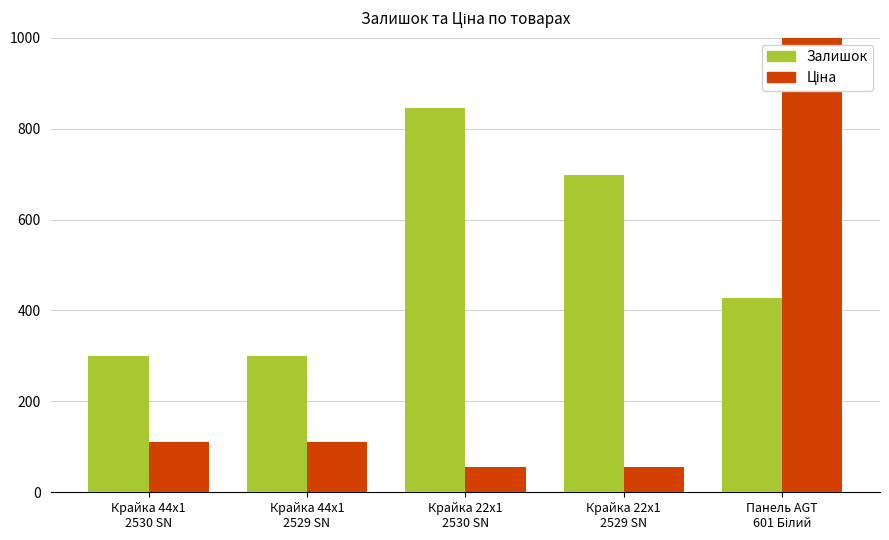

How many bars are there in each group?

2